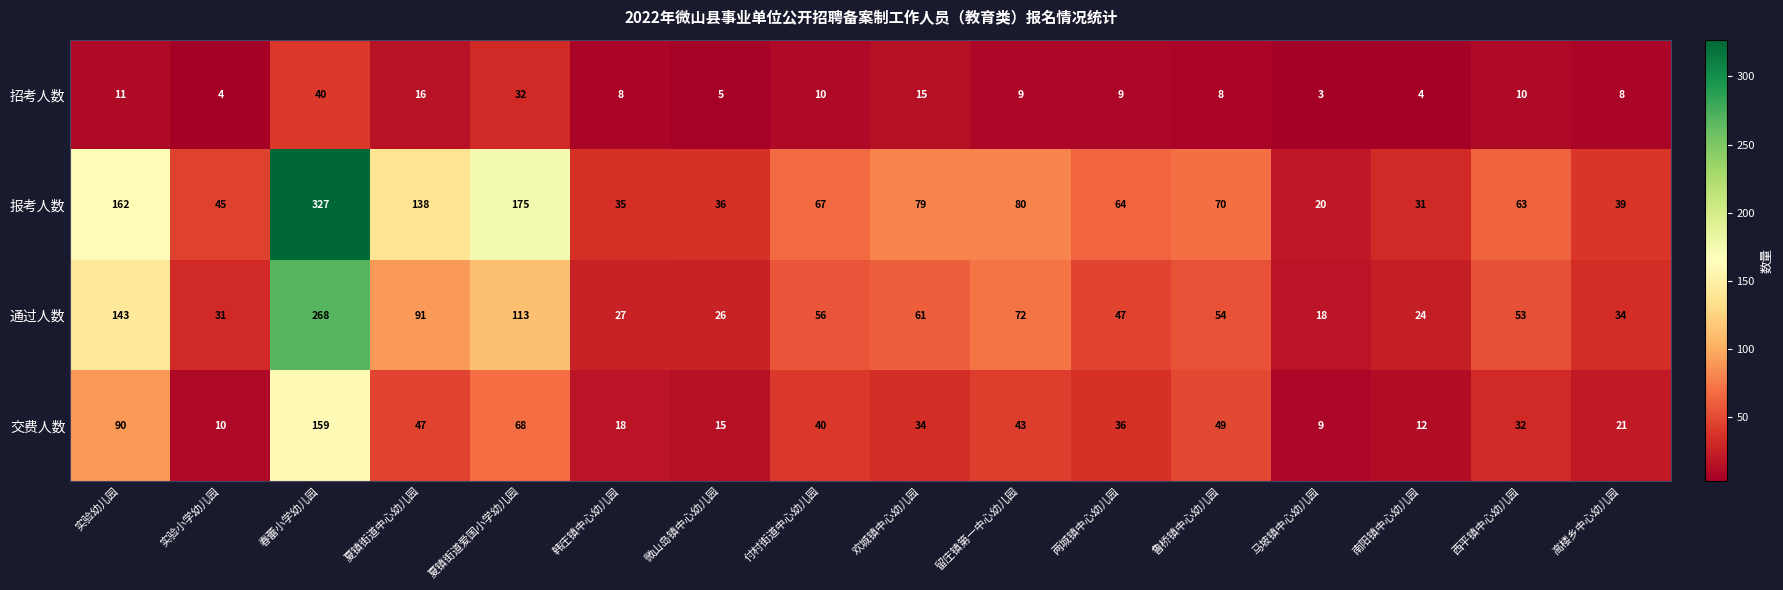

Rank the series at 鲁桥镇中心幼儿园 from lowest to highest value.

招考人数, 交费人数, 通过人数, 报考人数